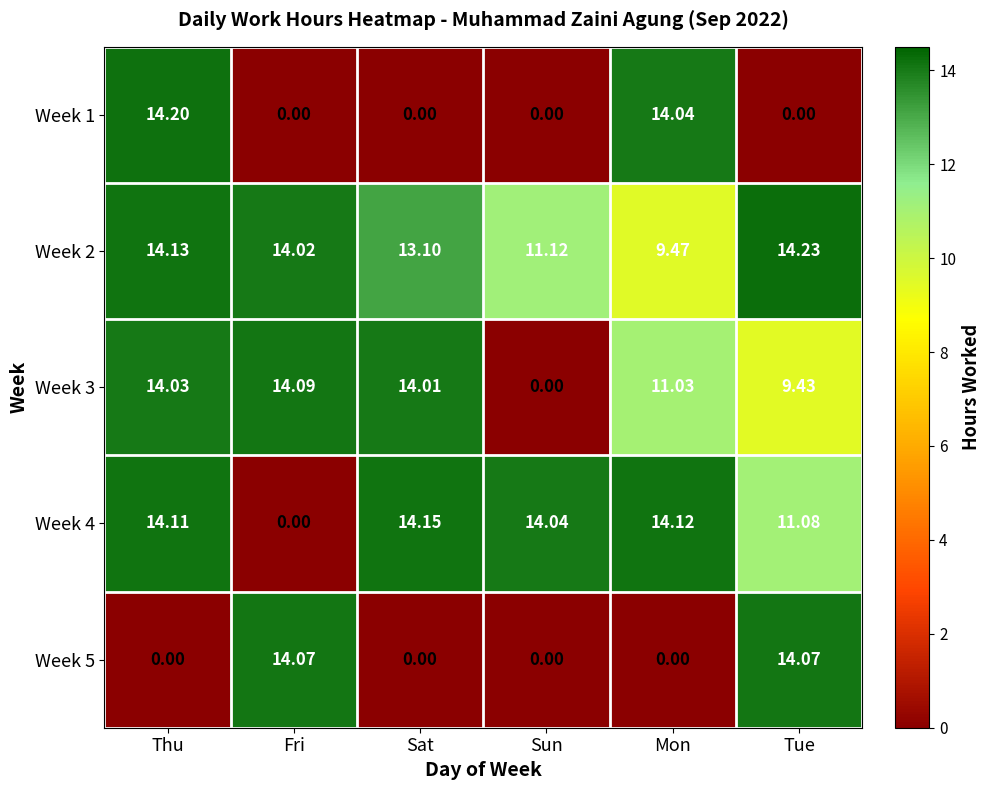

At which label is Week 2 closest to 11?

Sun